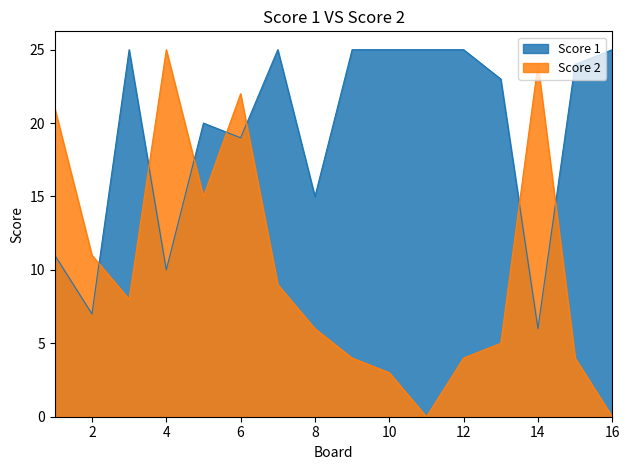

List the series in order of their peak value, highest first.

Score 1, Score 2